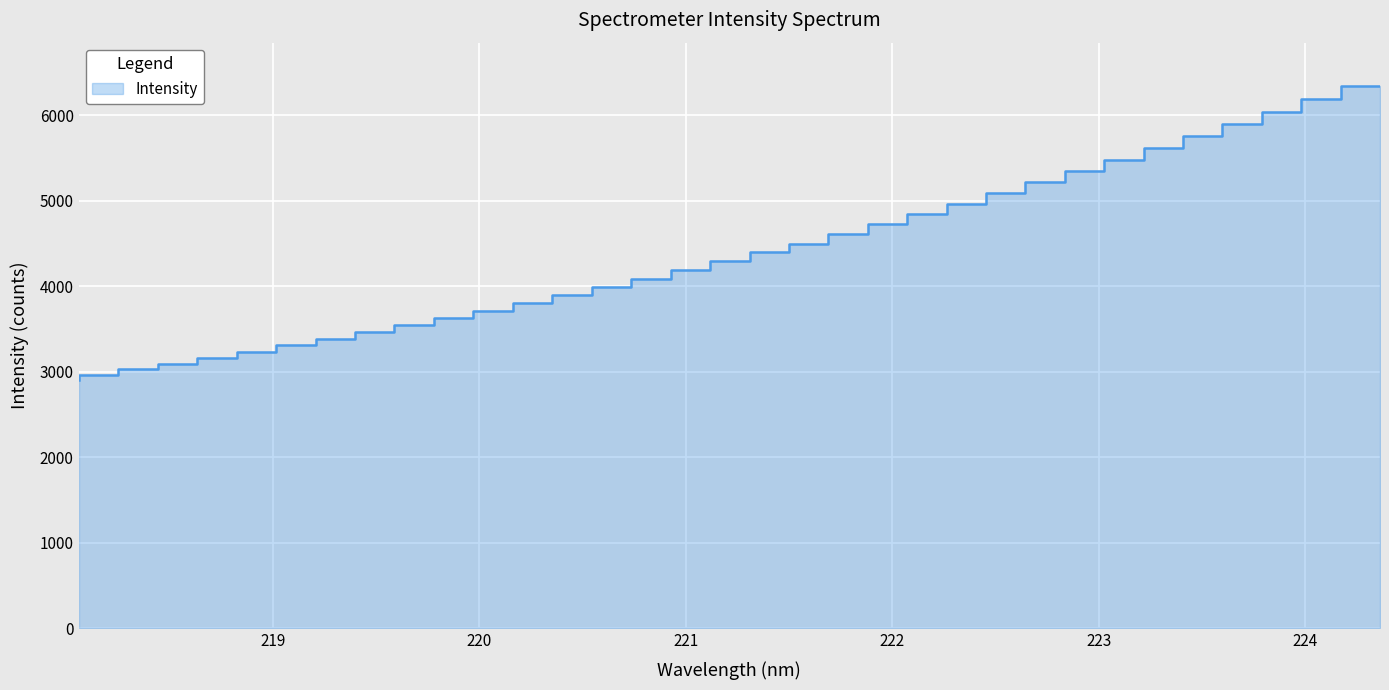

Reading left to right, list all the values displayed in this chart.

2907.4	2967.7	3031.1	3097.9	3162.4	3236.4	3310.7	3386.3	3467.8	3547.3	3629.5	3717.9	3806.9	3894.7	3990.6	4086.5	4189.8	4294.2	4397.1	4499.7	4613.3	4726.3	4844.9	4966.1	5090.3	5218.9	5346.0	5478.5	5615.5	5754.5	5896.3	6043.4	6188.8	6344.4